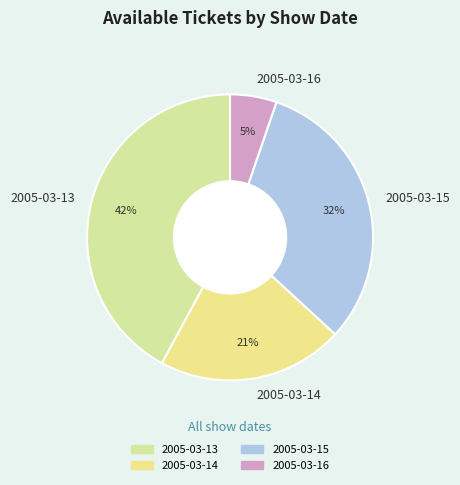

Between 2005-03-13 and 2005-03-15, which is larger?

2005-03-13